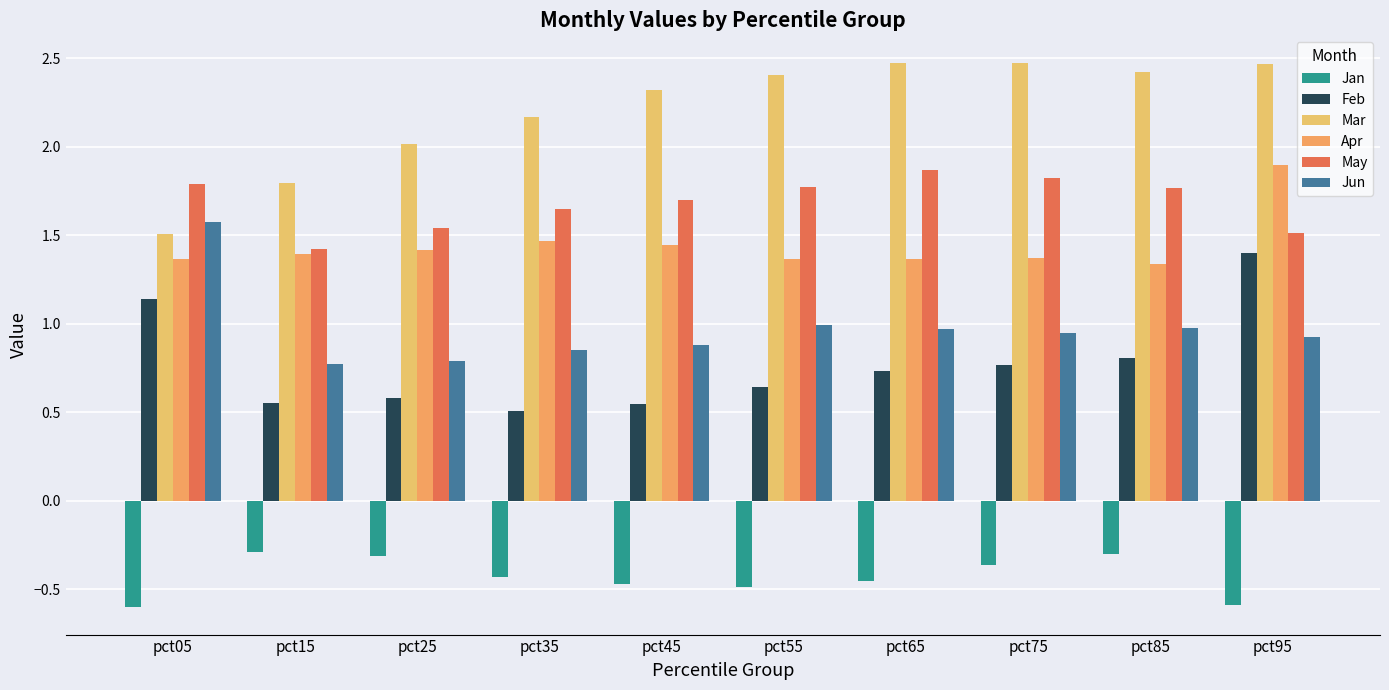

Which series changed the most between pct15 and pct25?

Mar